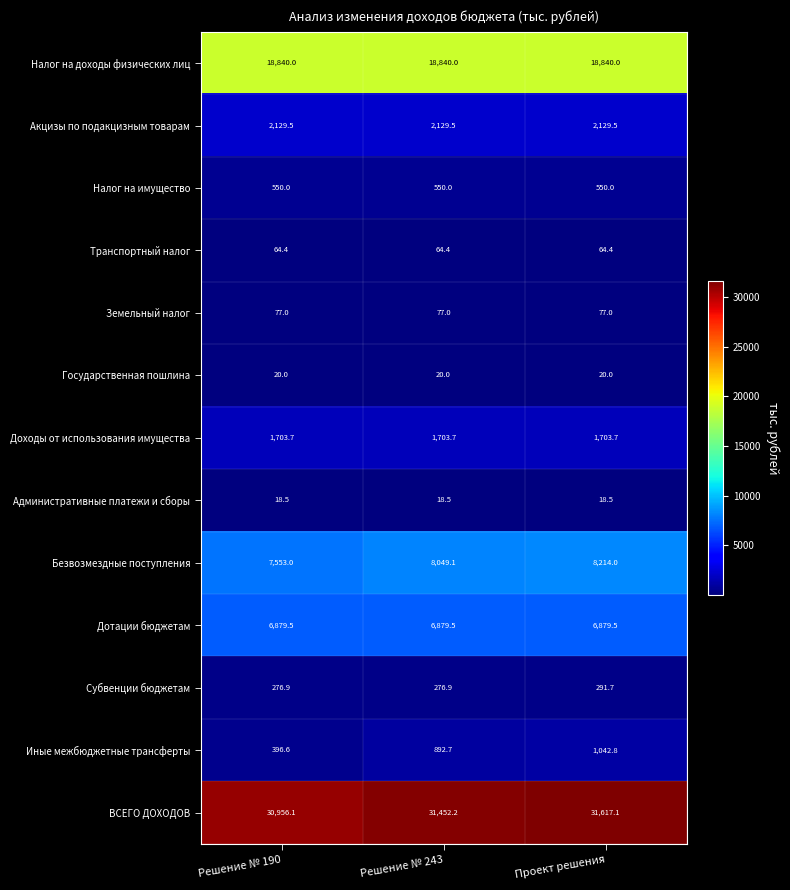

What is the approximate value of Субвенции бюджетам at Решение № 190?

276.9